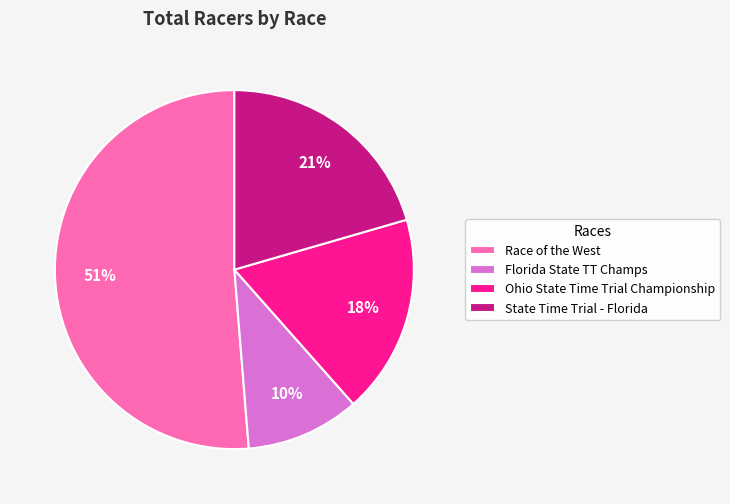

Count the number of slices in the pie.

4